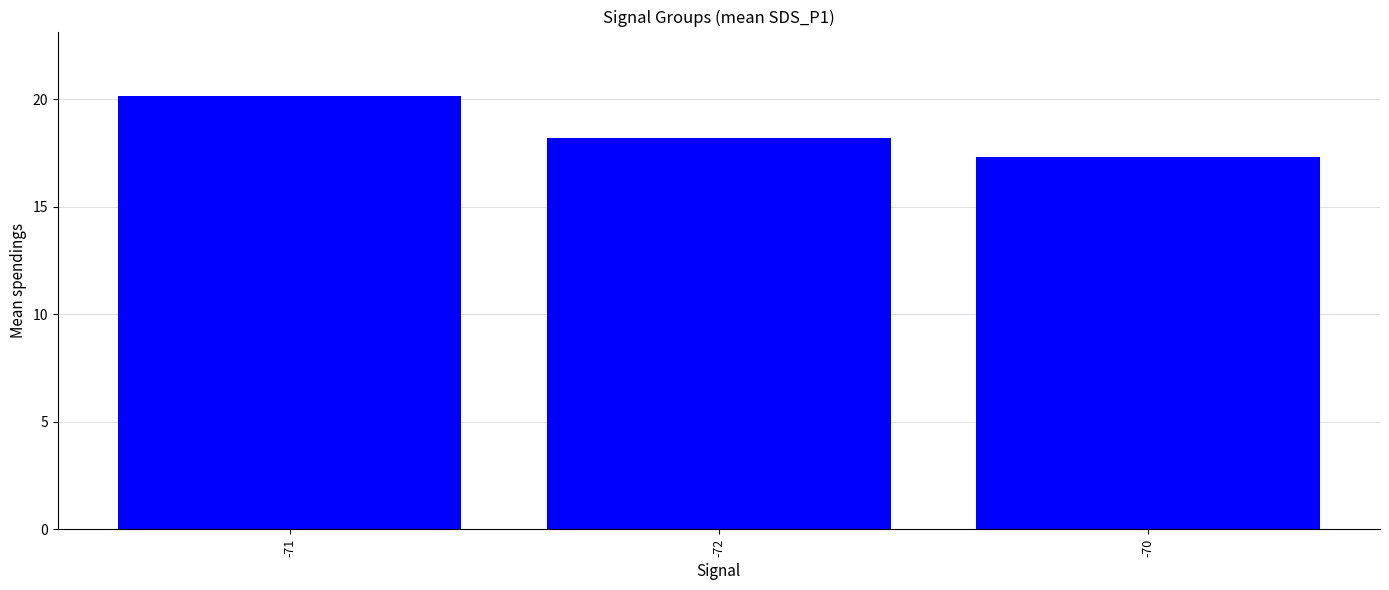

Reading left to right, extract all data points from this chart.

20.1	18.2	17.3